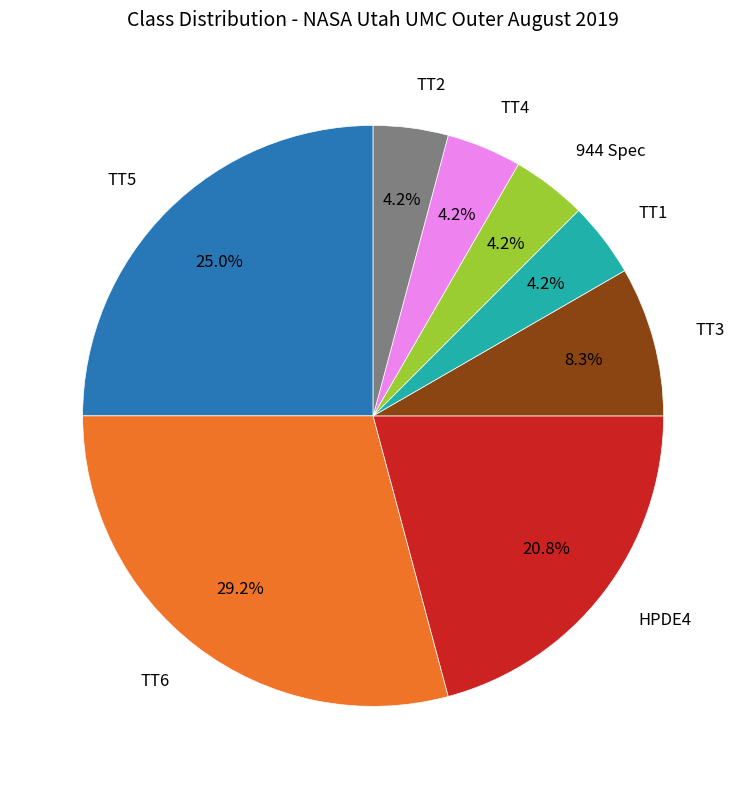

How many slices are in this pie chart?

8